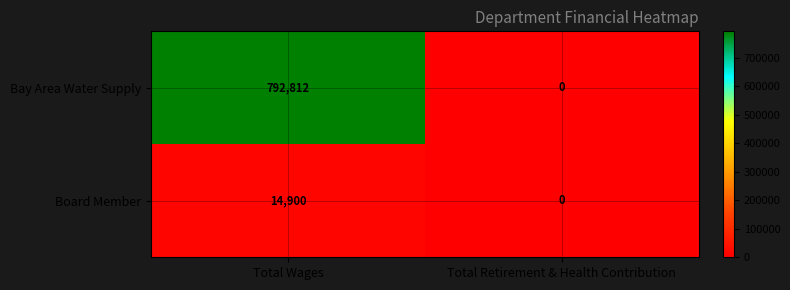

Is it true that Board Member equals 5811 at Total Retirement & Health Contribution?

False